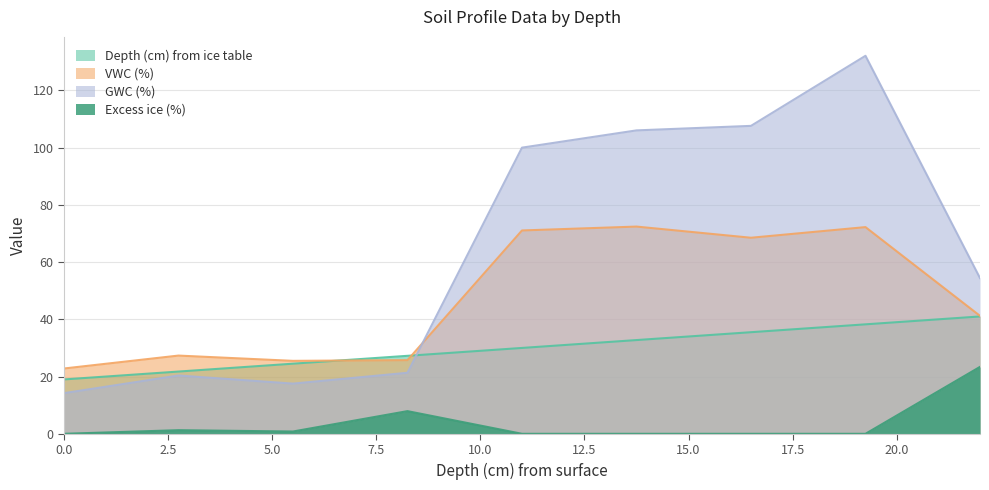

At which category is the sum across all series the highest?

19.25